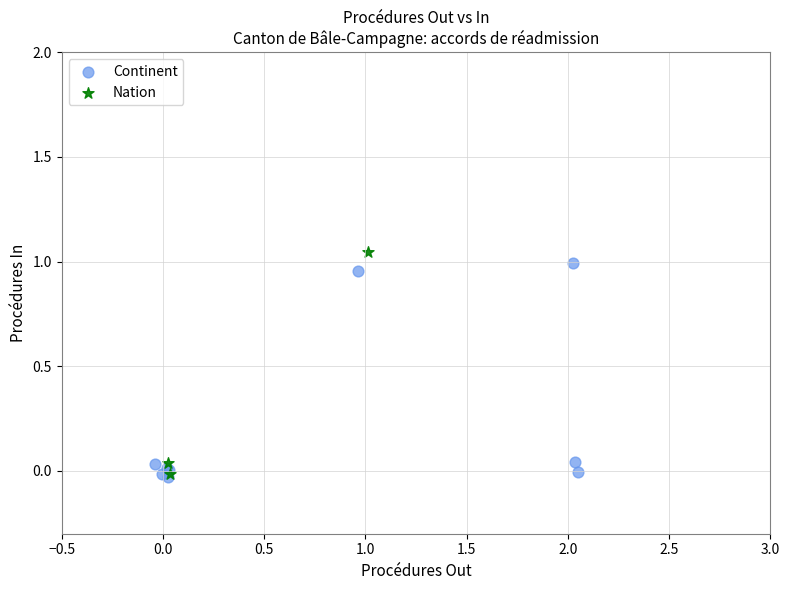

Which series has the widest spread of Y values?

Nation